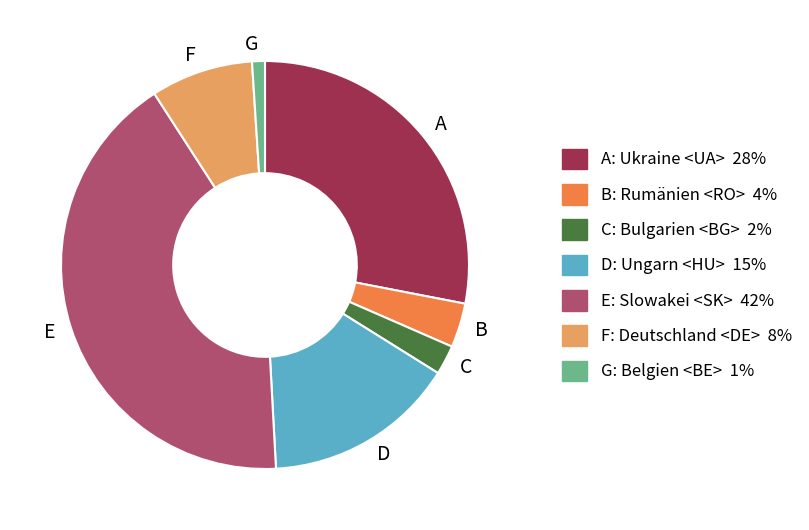

Does any single category account for the majority?

No